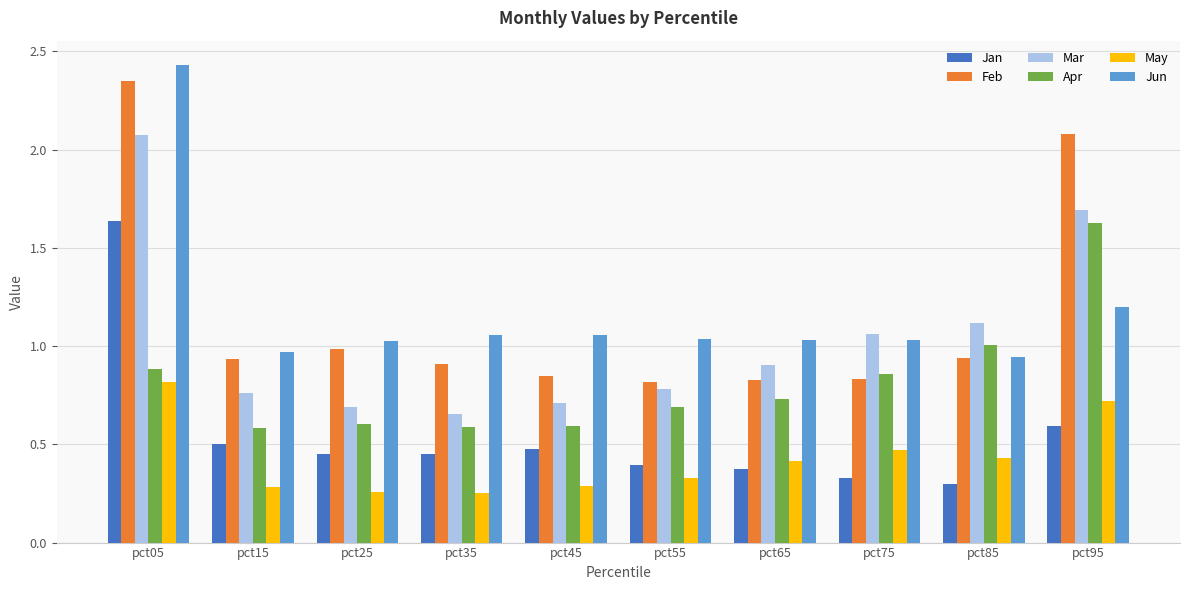

Which category has the highest value in the Apr series?

pct95